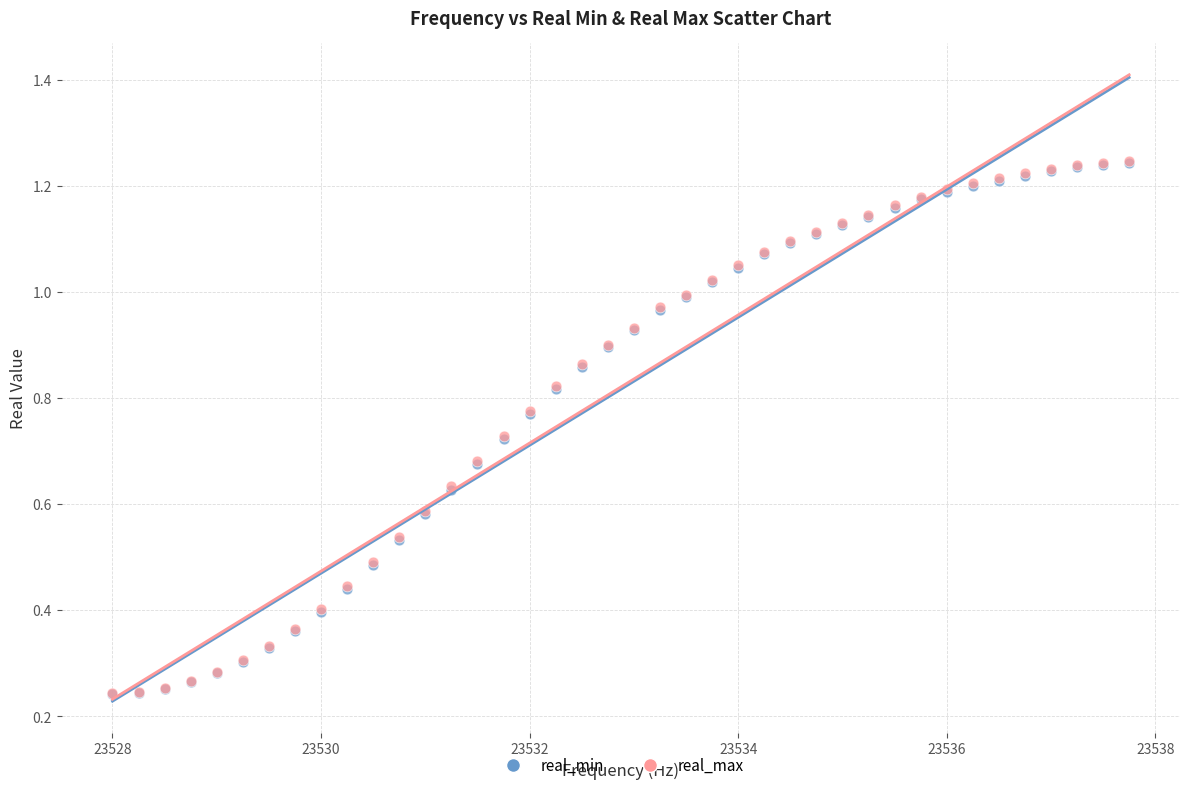

What are all the series names shown in the legend?

real_min, real_max